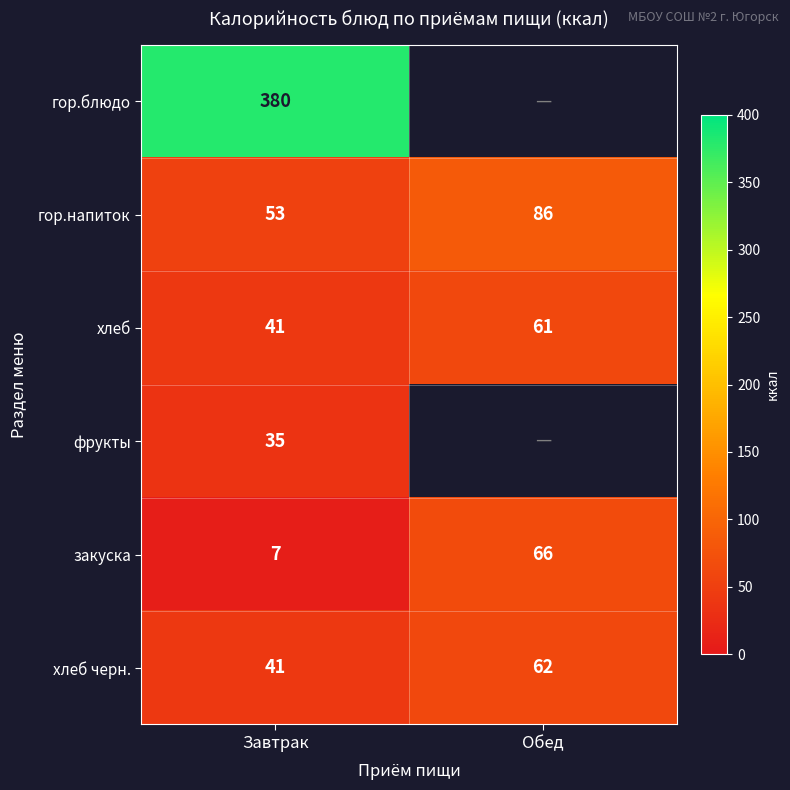

Where is хлеб черн. nearest to the value 51?

Завтрак